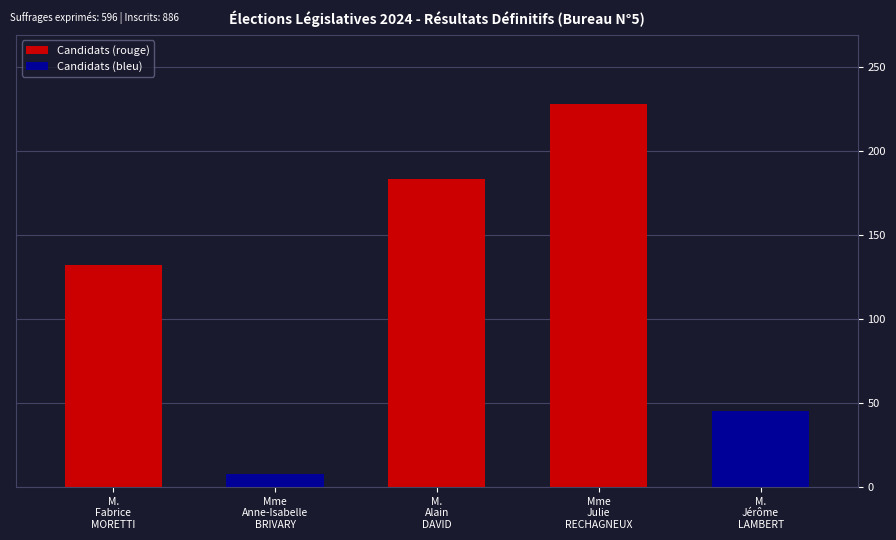

What is the label of the 1st bar from the right?

M.
Jérôme
LAMBERT